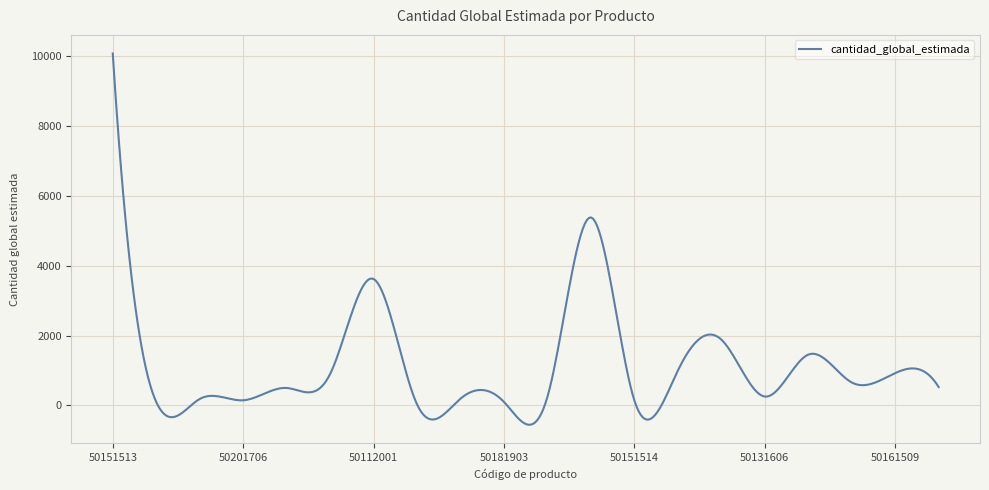

What is the smallest value displayed?

-552.9